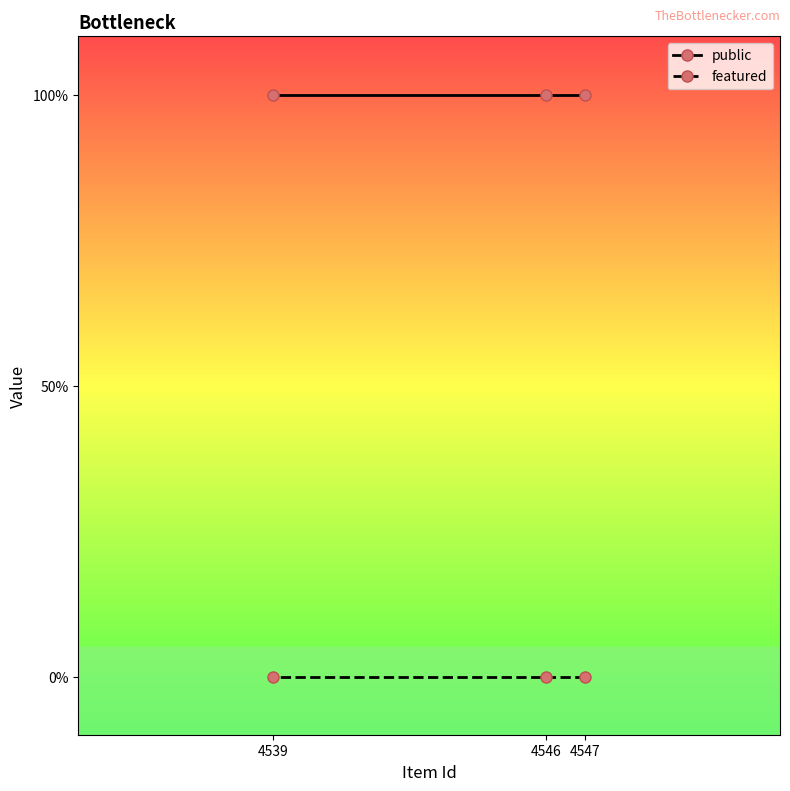

What is the value of the public point at the 1st from the left?

1